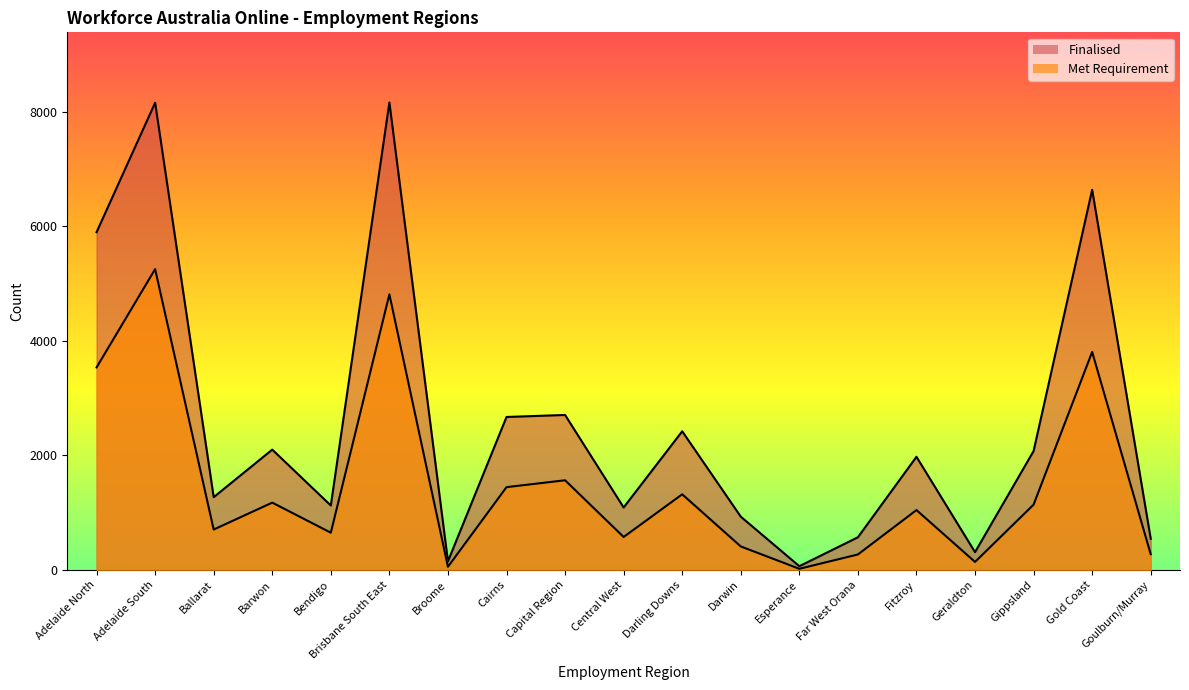

What is the label of the 17th point from the right?

Ballarat